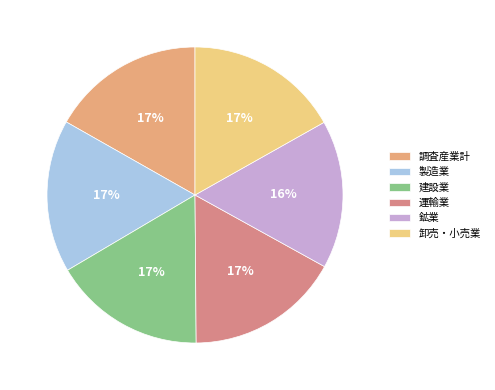

To the nearest percent, what is the combined percentage of 運輸業 and 調査産業計?

34%